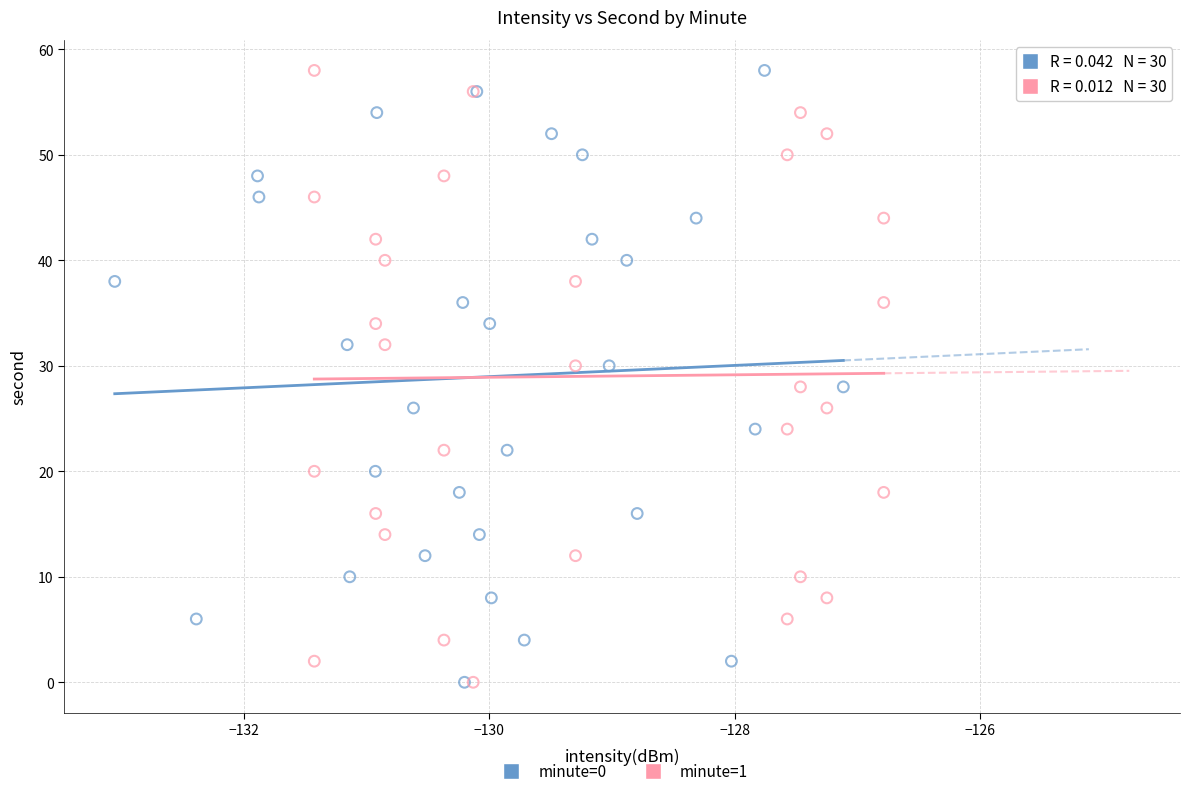

What are all the series names shown in the legend?

minute=0, minute=1